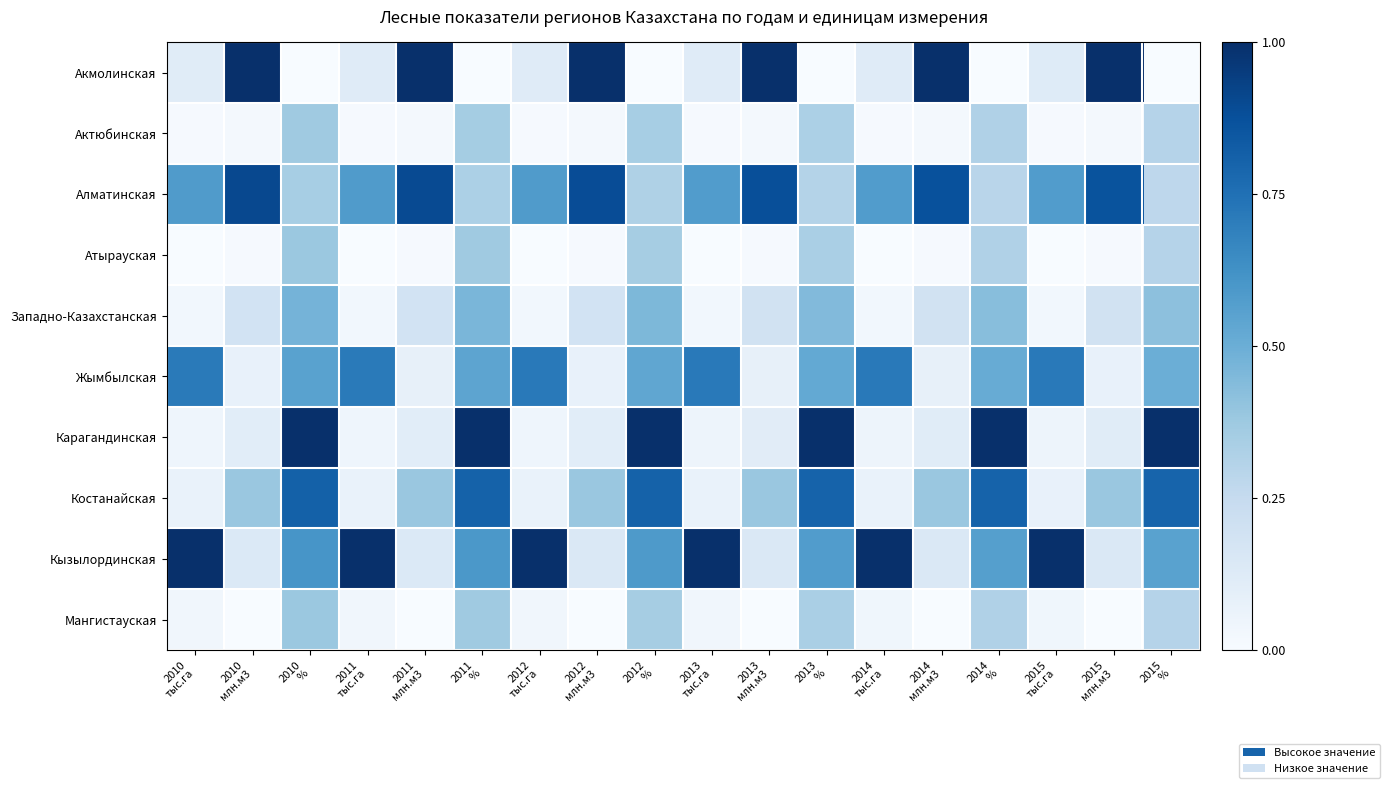

Reading right to left, transcribe all the data shown in this chart.

Акмолинская: 2015
%=0.0	2015
млн.м3=1.0	2015
тыс.га=0.1	2014
%=0.0	2014
млн.м3=1.0	2014
тыс.га=0.1	2013
%=0.0	2013
млн.м3=1.0	2013
тыс.га=0.1	2012
%=0.0	2012
млн.м3=1.0	2012
тыс.га=0.1	2011
%=0.0	2011
млн.м3=1.0	2011
тыс.га=0.1	2010
%=0.0	2010
млн.м3=1.0	2010
тыс.га=0.1
Актюбинская: 2015
%=0.3	2015
млн.м3=0.0	2015
тыс.га=0.0	2014
%=0.3	2014
млн.м3=0.0	2014
тыс.га=0.0	2013
%=0.3	2013
млн.м3=0.0	2013
тыс.га=0.0	2012
%=0.3	2012
млн.м3=0.0	2012
тыс.га=0.0	2011
%=0.4	2011
млн.м3=0.0	2011
тыс.га=0.0	2010
%=0.4	2010
млн.м3=0.0	2010
тыс.га=0.0
Алматинская: 2015
%=0.3	2015
млн.м3=0.9	2015
тыс.га=0.6	2014
%=0.3	2014
млн.м3=0.9	2014
тыс.га=0.6	2013
%=0.3	2013
млн.м3=0.9	2013
тыс.га=0.6	2012
%=0.3	2012
млн.м3=0.9	2012
тыс.га=0.6	2011
%=0.3	2011
млн.м3=0.9	2011
тыс.га=0.6	2010
%=0.3	2010
млн.м3=0.9	2010
тыс.га=0.6
Атырауская: 2015
%=0.3	2015
млн.м3=0.0	2015
тыс.га=0.0	2014
%=0.3	2014
млн.м3=0.0	2014
тыс.га=0.0	2013
%=0.3	2013
млн.м3=0.0	2013
тыс.га=0.0	2012
%=0.4	2012
млн.м3=0.0	2012
тыс.га=0.0	2011
%=0.4	2011
млн.м3=0.0	2011
тыс.га=0.0	2010
%=0.4	2010
млн.м3=0.0	2010
тыс.га=0.0
Западно-Казахстанская: 2015
%=0.4	2015
млн.м3=0.2	2015
тыс.га=0.0	2014
%=0.4	2014
млн.м3=0.2	2014
тыс.га=0.0	2013
%=0.4	2013
млн.м3=0.2	2013
тыс.га=0.0	2012
%=0.5	2012
млн.м3=0.2	2012
тыс.га=0.0	2011
%=0.5	2011
млн.м3=0.2	2011
тыс.га=0.0	2010
%=0.5	2010
млн.м3=0.2	2010
тыс.га=0.0
Жымбылская: 2015
%=0.5	2015
млн.м3=0.1	2015
тыс.га=0.7	2014
%=0.5	2014
млн.м3=0.1	2014
тыс.га=0.7	2013
%=0.5	2013
млн.м3=0.1	2013
тыс.га=0.7	2012
%=0.5	2012
млн.м3=0.1	2012
тыс.га=0.7	2011
%=0.5	2011
млн.м3=0.1	2011
тыс.га=0.7	2010
%=0.6	2010
млн.м3=0.1	2010
тыс.га=0.7
Карагандинская: 2015
%=1.0	2015
млн.м3=0.1	2015
тыс.га=0.0	2014
%=1.0	2014
млн.м3=0.1	2014
тыс.га=0.0	2013
%=1.0	2013
млн.м3=0.1	2013
тыс.га=0.0	2012
%=1.0	2012
млн.м3=0.1	2012
тыс.га=0.0	2011
%=1.0	2011
млн.м3=0.1	2011
тыс.га=0.0	2010
%=1.0	2010
млн.м3=0.1	2010
тыс.га=0.0
Костанайская: 2015
%=0.8	2015
млн.м3=0.4	2015
тыс.га=0.1	2014
%=0.8	2014
млн.м3=0.4	2014
тыс.га=0.1	2013
%=0.8	2013
млн.м3=0.4	2013
тыс.га=0.1	2012
%=0.8	2012
млн.м3=0.4	2012
тыс.га=0.1	2011
%=0.8	2011
млн.м3=0.4	2011
тыс.га=0.1	2010
%=0.8	2010
млн.м3=0.4	2010
тыс.га=0.1
Кызылординская: 2015
%=0.6	2015
млн.м3=0.1	2015
тыс.га=1.0	2014
%=0.6	2014
млн.м3=0.1	2014
тыс.га=1.0	2013
%=0.6	2013
млн.м3=0.1	2013
тыс.га=1.0	2012
%=0.6	2012
млн.м3=0.1	2012
тыс.га=1.0	2011
%=0.6	2011
млн.м3=0.1	2011
тыс.га=1.0	2010
%=0.6	2010
млн.м3=0.1	2010
тыс.га=1.0
Мангистауская: 2015
%=0.3	2015
млн.м3=0.0	2015
тыс.га=0.0	2014
%=0.3	2014
млн.м3=0.0	2014
тыс.га=0.0	2013
%=0.3	2013
млн.м3=0.0	2013
тыс.га=0.0	2012
%=0.4	2012
млн.м3=0.0	2012
тыс.га=0.0	2011
%=0.4	2011
млн.м3=0.0	2011
тыс.га=0.0	2010
%=0.4	2010
млн.м3=0.0	2010
тыс.га=0.0